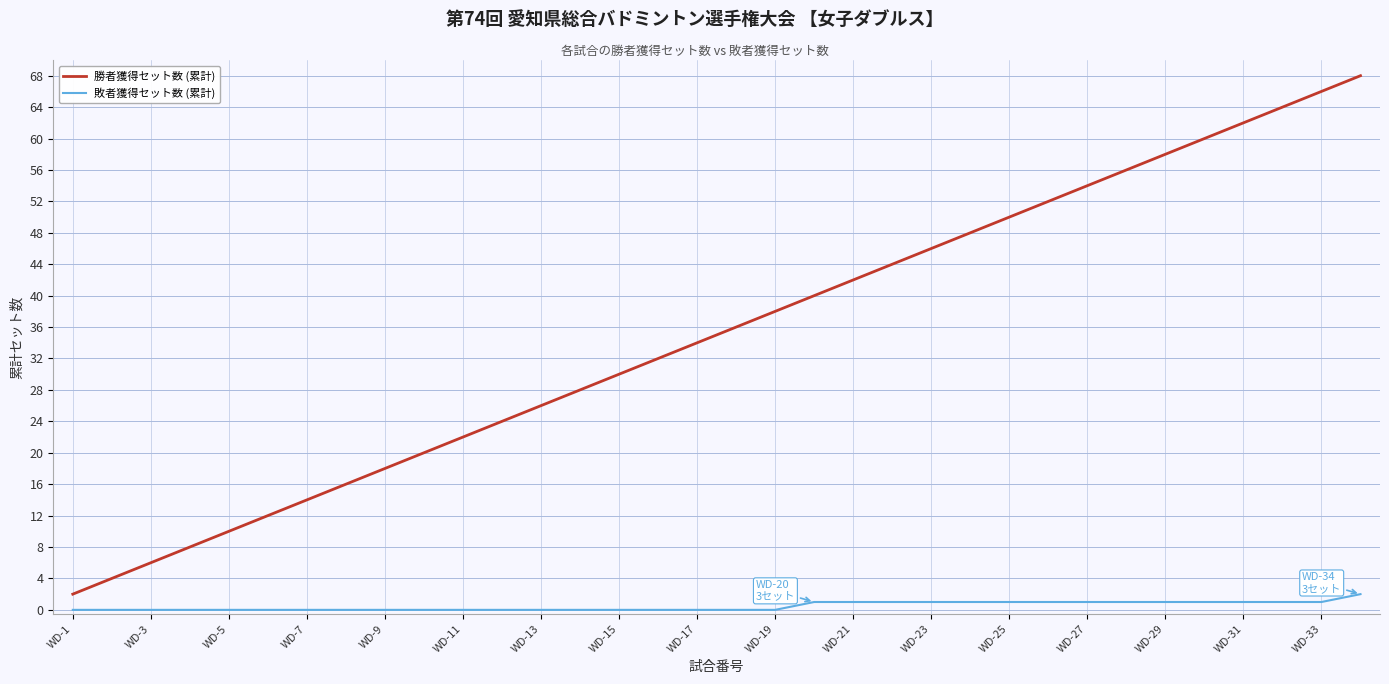

Does the chart have visible grid lines?

Yes